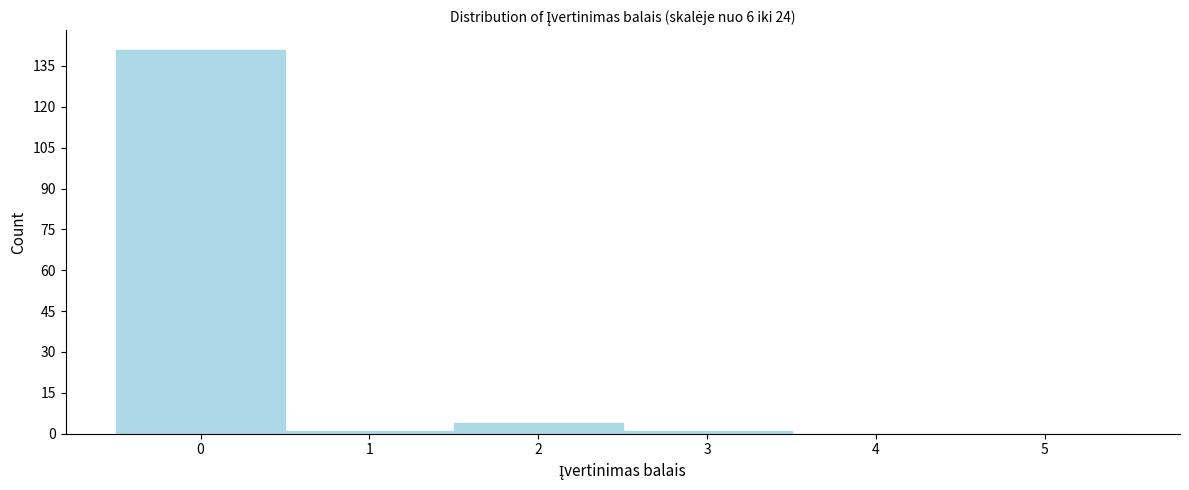

Over which range of the x-axis is the bar tallest?

-0.5 to 0.5